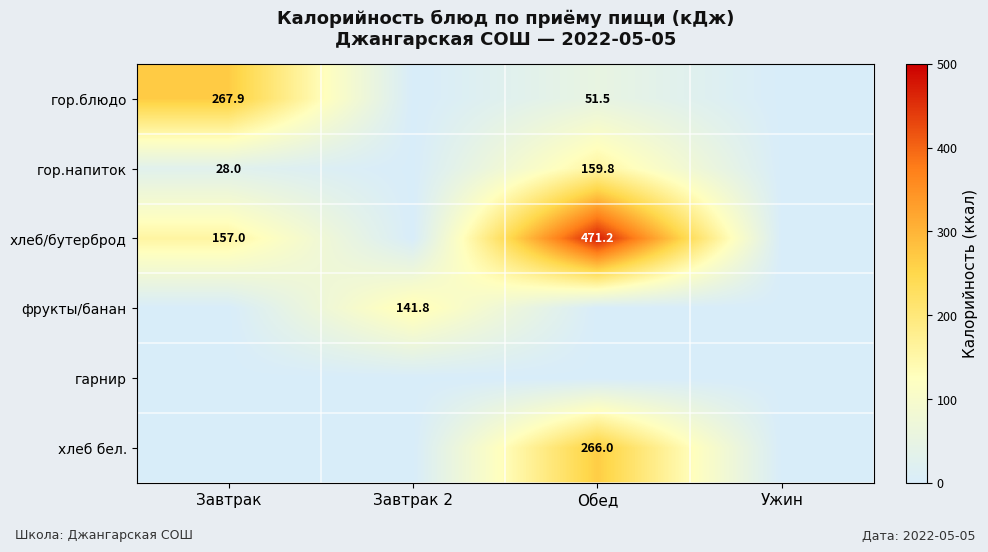

The value of хлеб/бутерброд at Завтрак is 157.0. True or false?

True